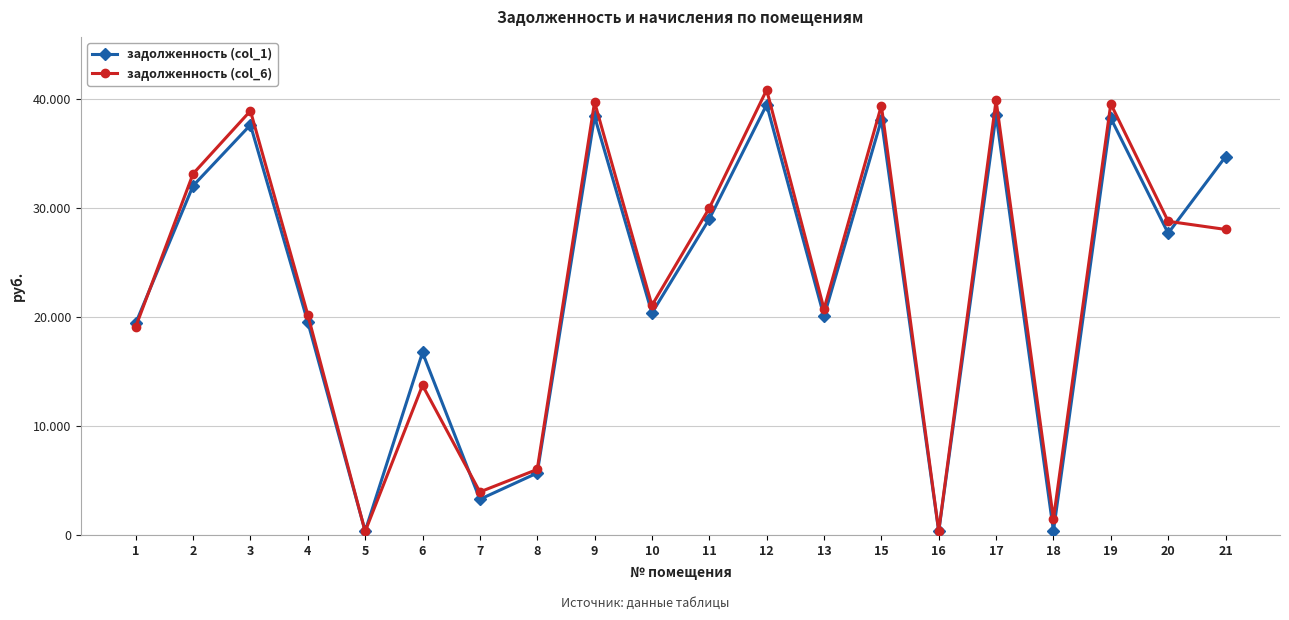

What are all the series names shown in the legend?

задолженность (col_1), задолженность (col_6)